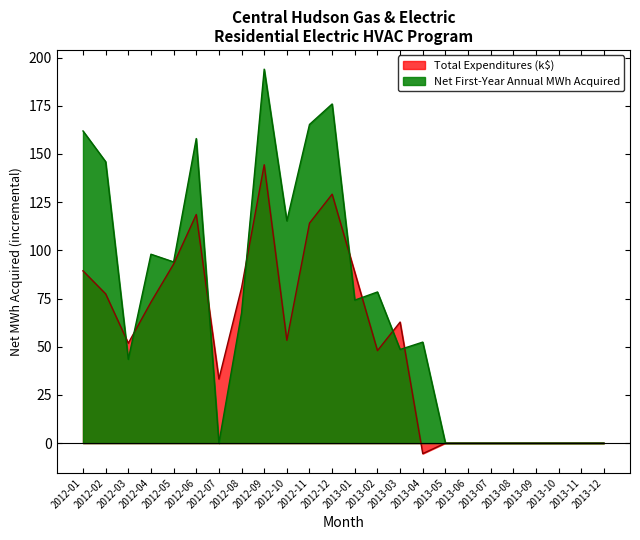

True or false: Net First-Year Annual MWh Acquired has more than 1 interior local peaks.

True